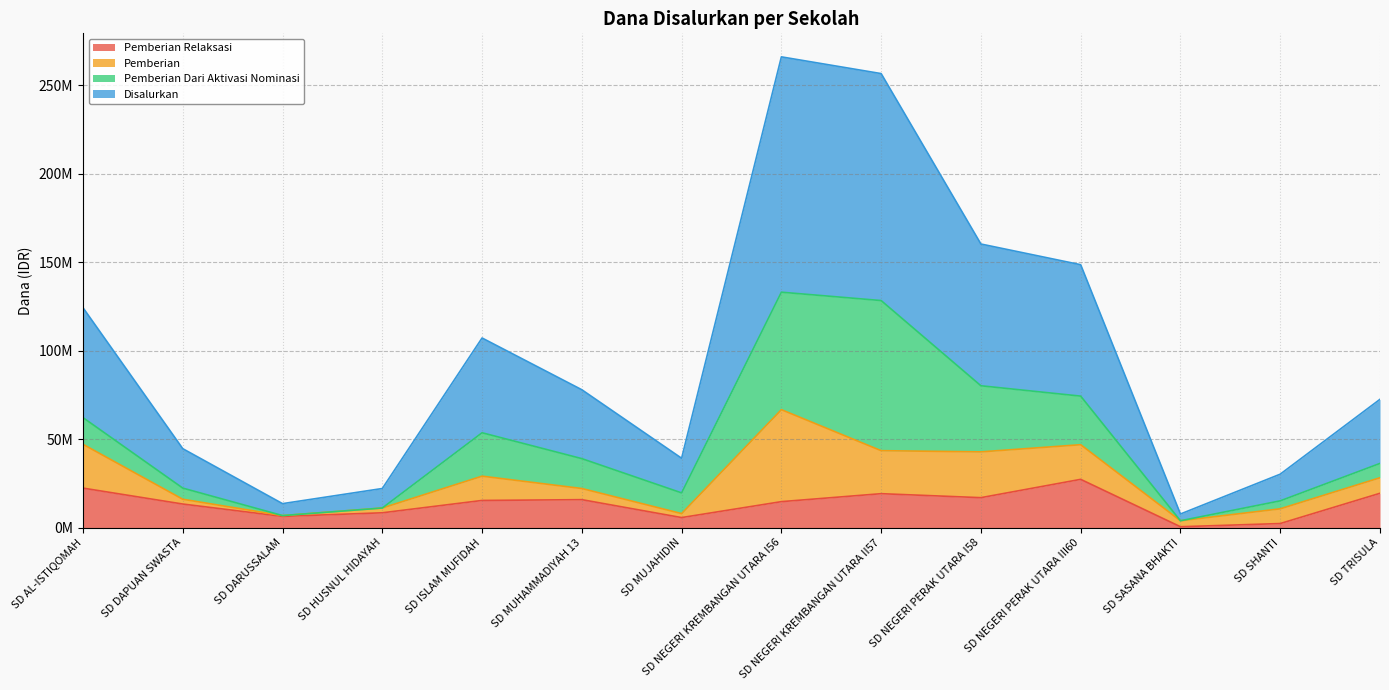

Does the chart have visible grid lines?

Yes